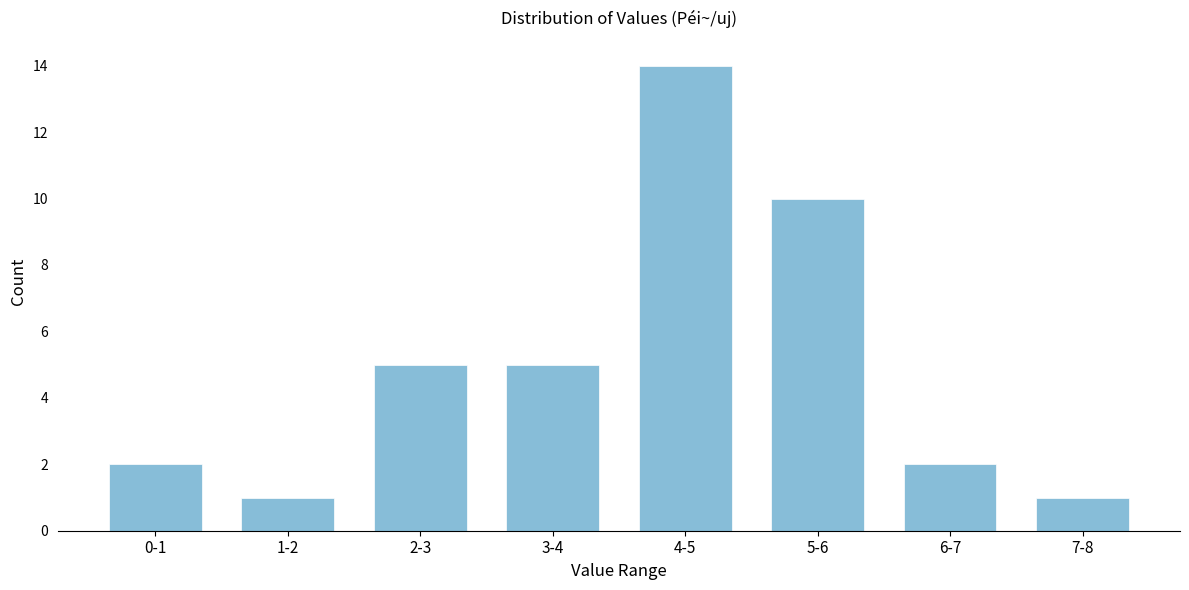

Reading left to right, what are all the values shown in this chart?

0-1=2	1-2=1	2-3=5	3-4=5	4-5=14	5-6=10	6-7=2	7-8=1